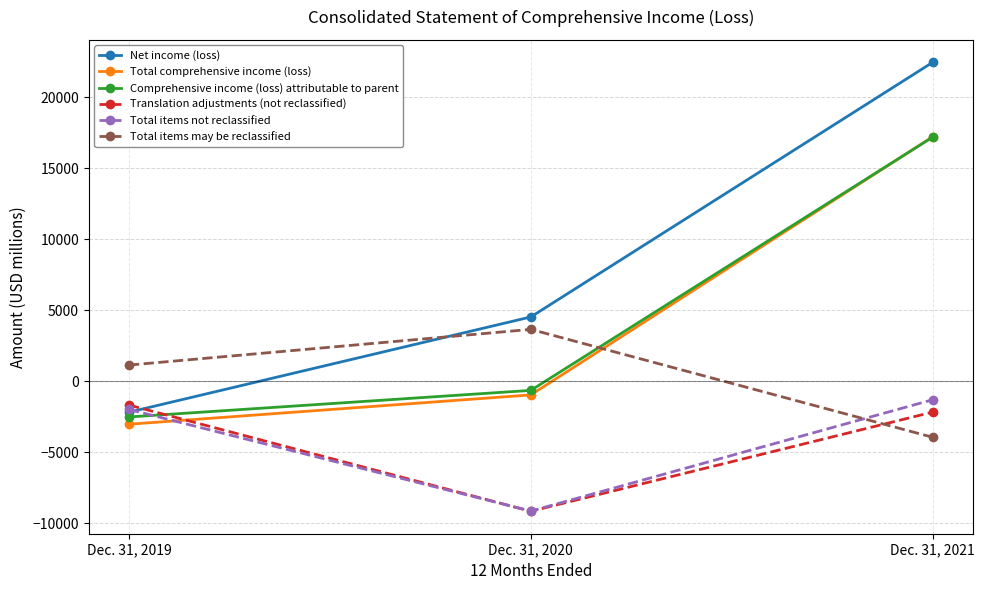

List the labels in order of Total items not reclassified value, largest first.

Dec. 31, 2021, Dec. 31, 2019, Dec. 31, 2020